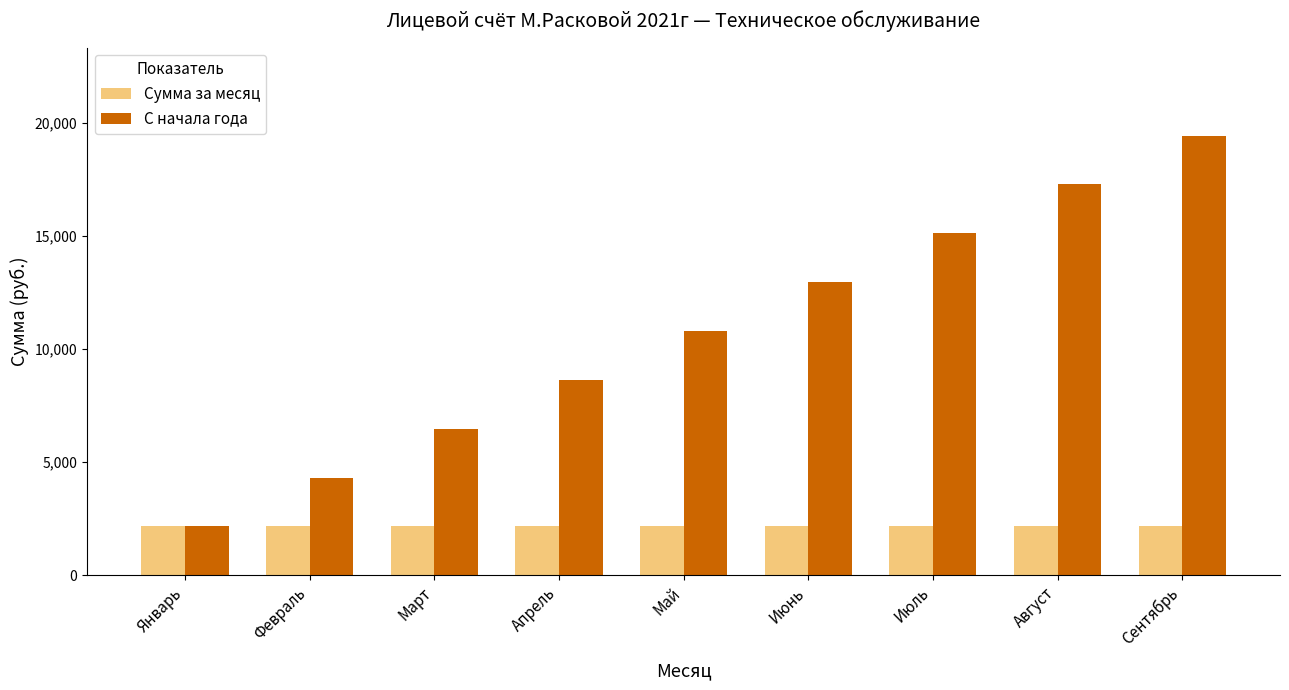

Is the value of Сумма за месяц at Сентябрь greater than the value of С начала года at Июль?

No